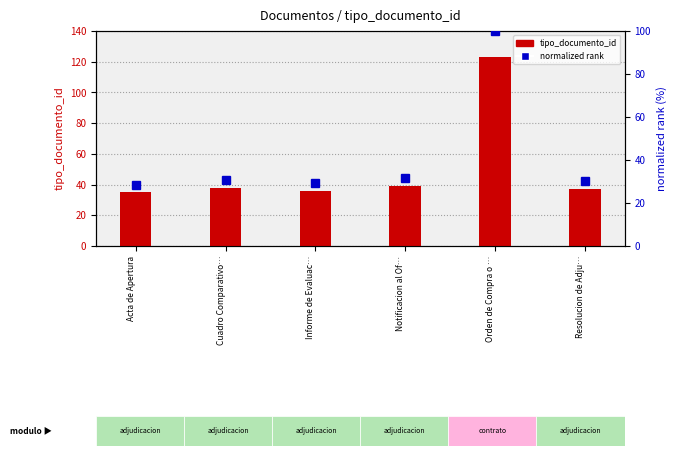

Is the value of normalized rank at Orden de Compra o … greater than the value of tipo_documento_id at Resolucion de Adju…?

Yes